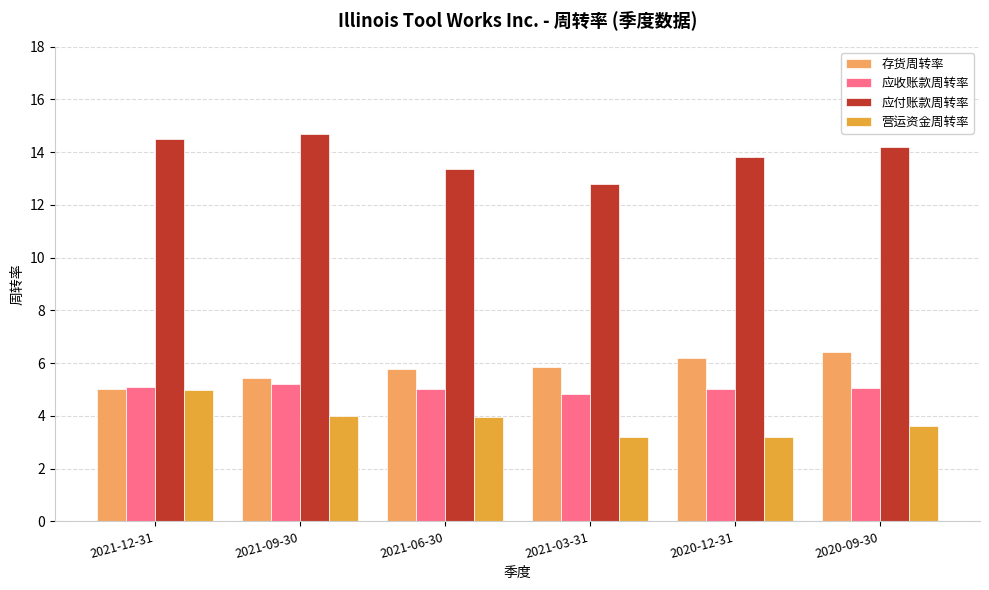

Where does the 应付账款周转率 series first go above 14?

2021-12-31